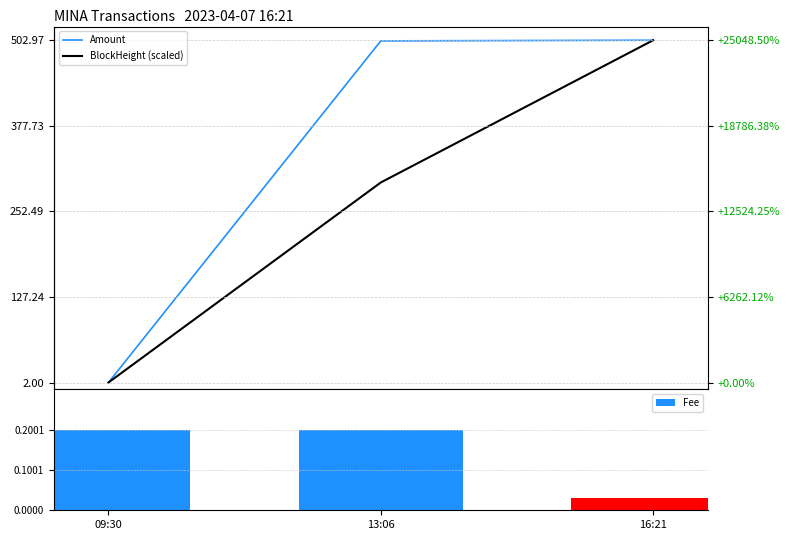

What is the difference between the BlockHeight (scaled) values at 13:06 and 16:21?

208.2